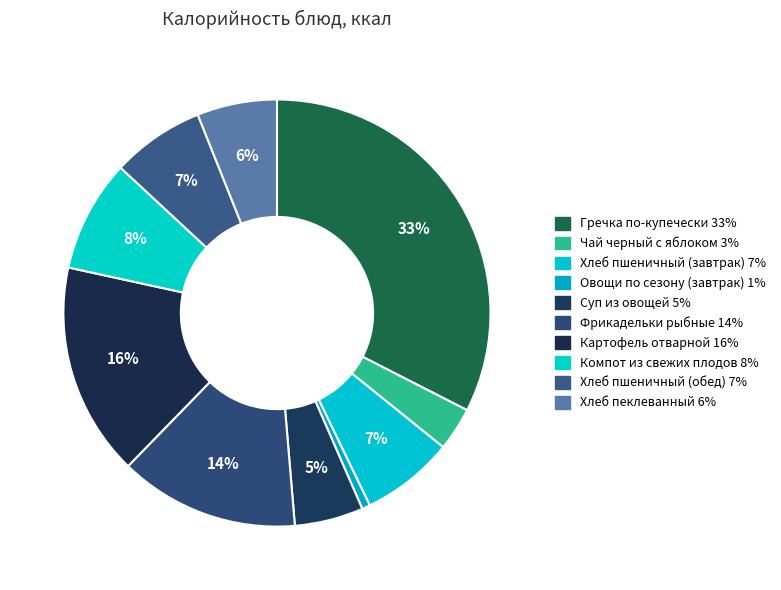

Which category has the biggest portion of the pie?

Гречка по-купечески